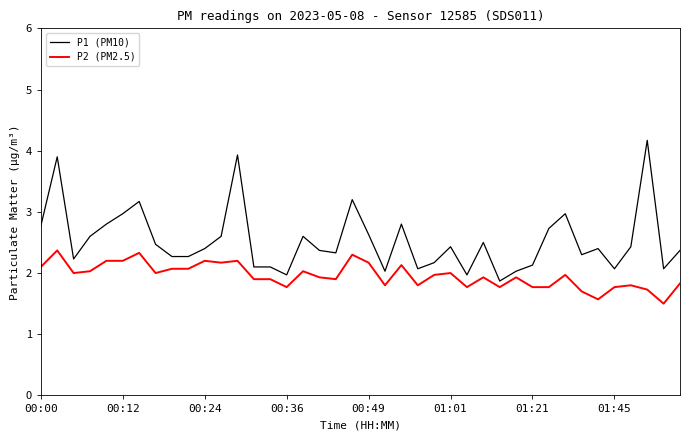

What are all the series names shown in the legend?

P1 (PM10), P2 (PM2.5)